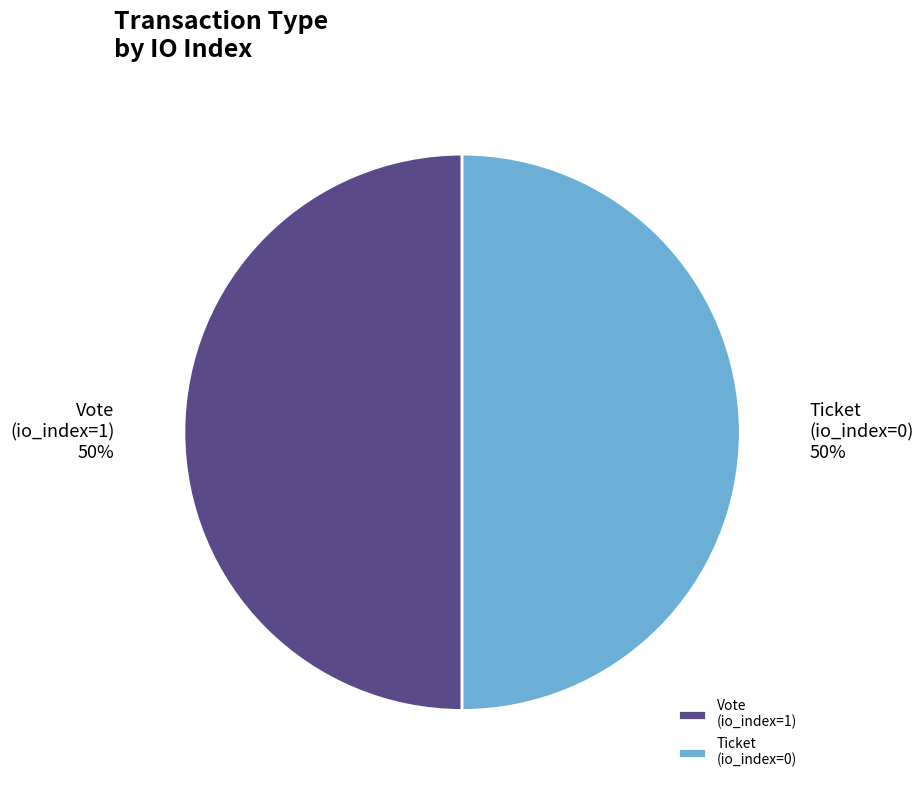

Count the number of slices in the pie.

2